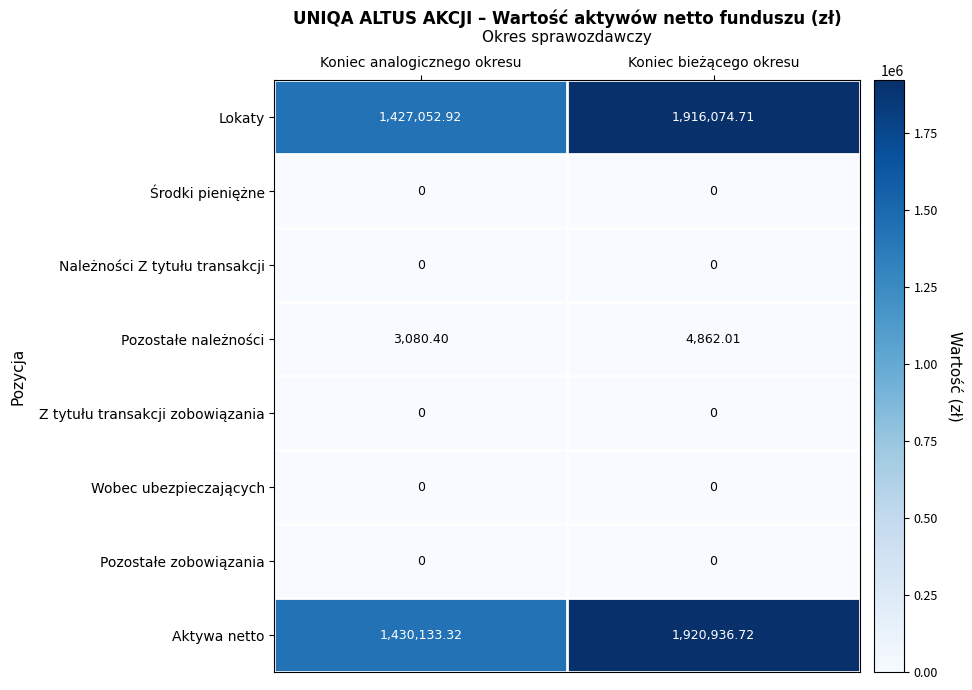

Which series has the widest spread of values?

Aktywa netto